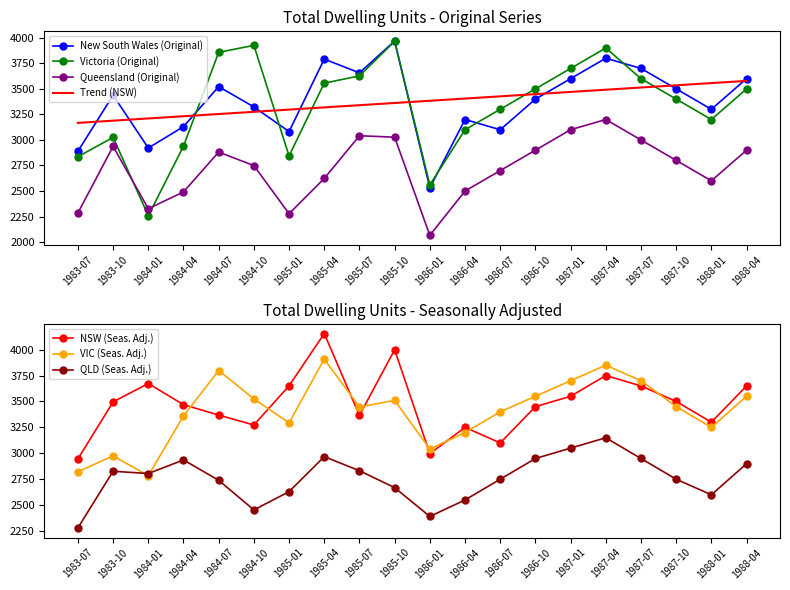

At how many categories does at least one series exceed 2728?

19